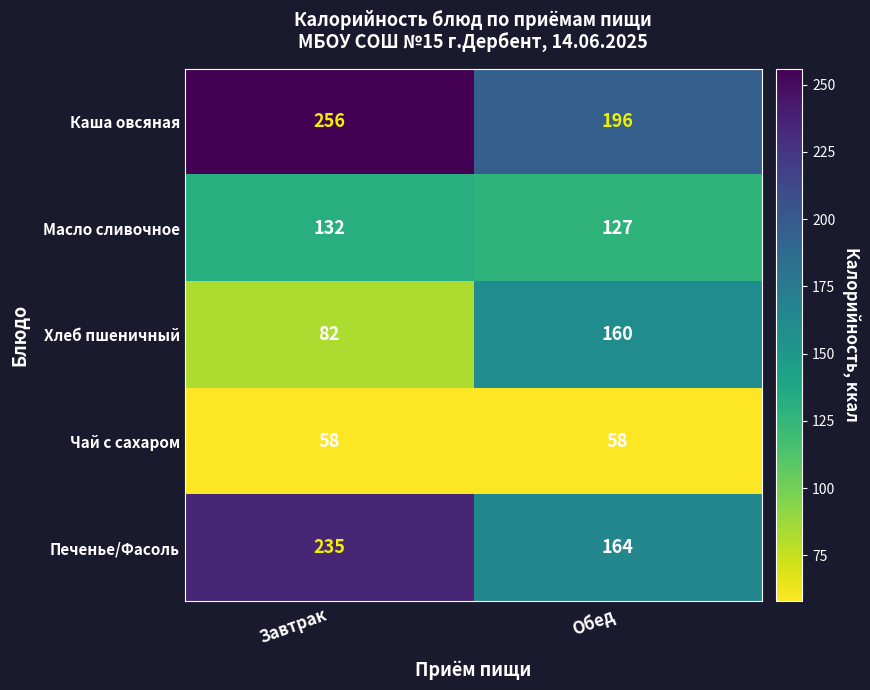

True or false: Каша овсяная has a value of 256 at Завтрак.

True